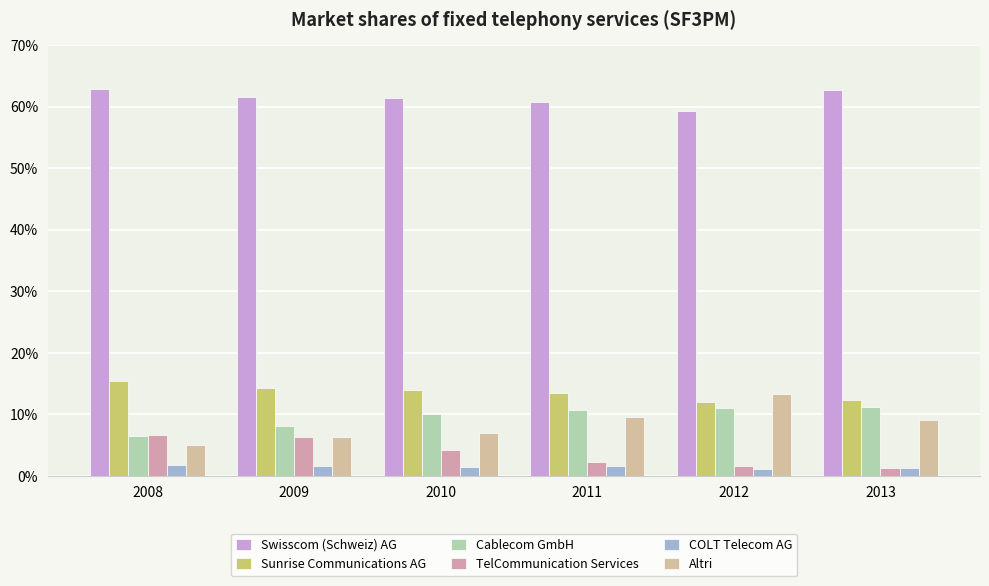

What is the maximum value shown in the chart?

0.6